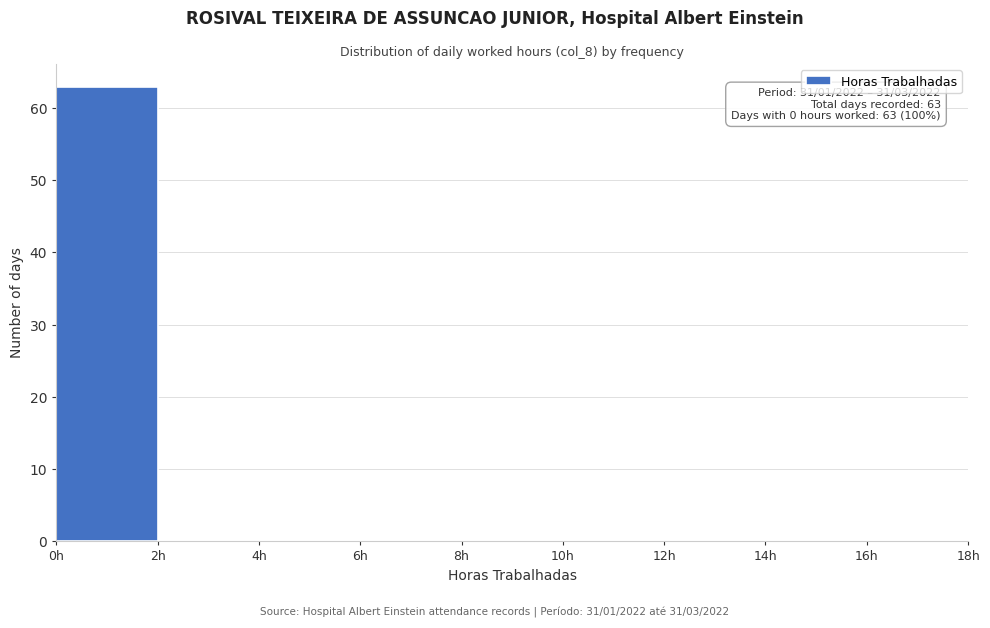

Which range on the x-axis has the tallest bar?

0 to 2